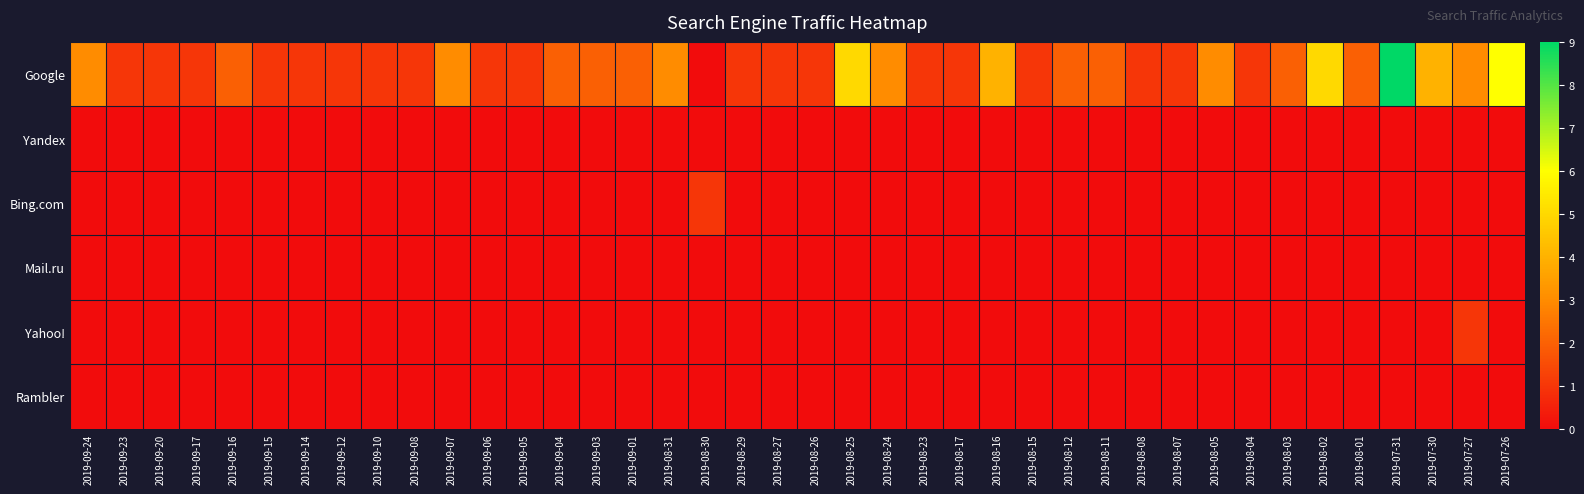

At 2019-08-08, list the series in order from largest to smallest.

Google, Yandex, Bing.com, Mail.ru, Yahoo!, Rambler